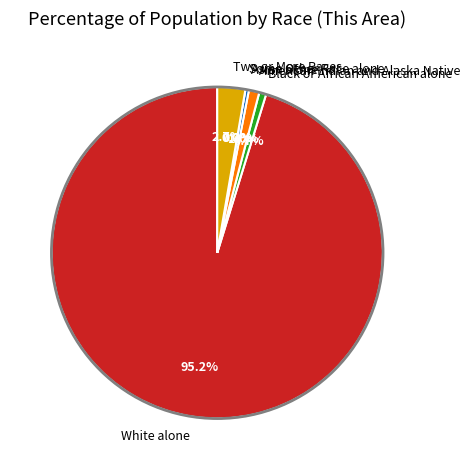

Do Asian alone and White alone together represent more than half of the pie?

Yes